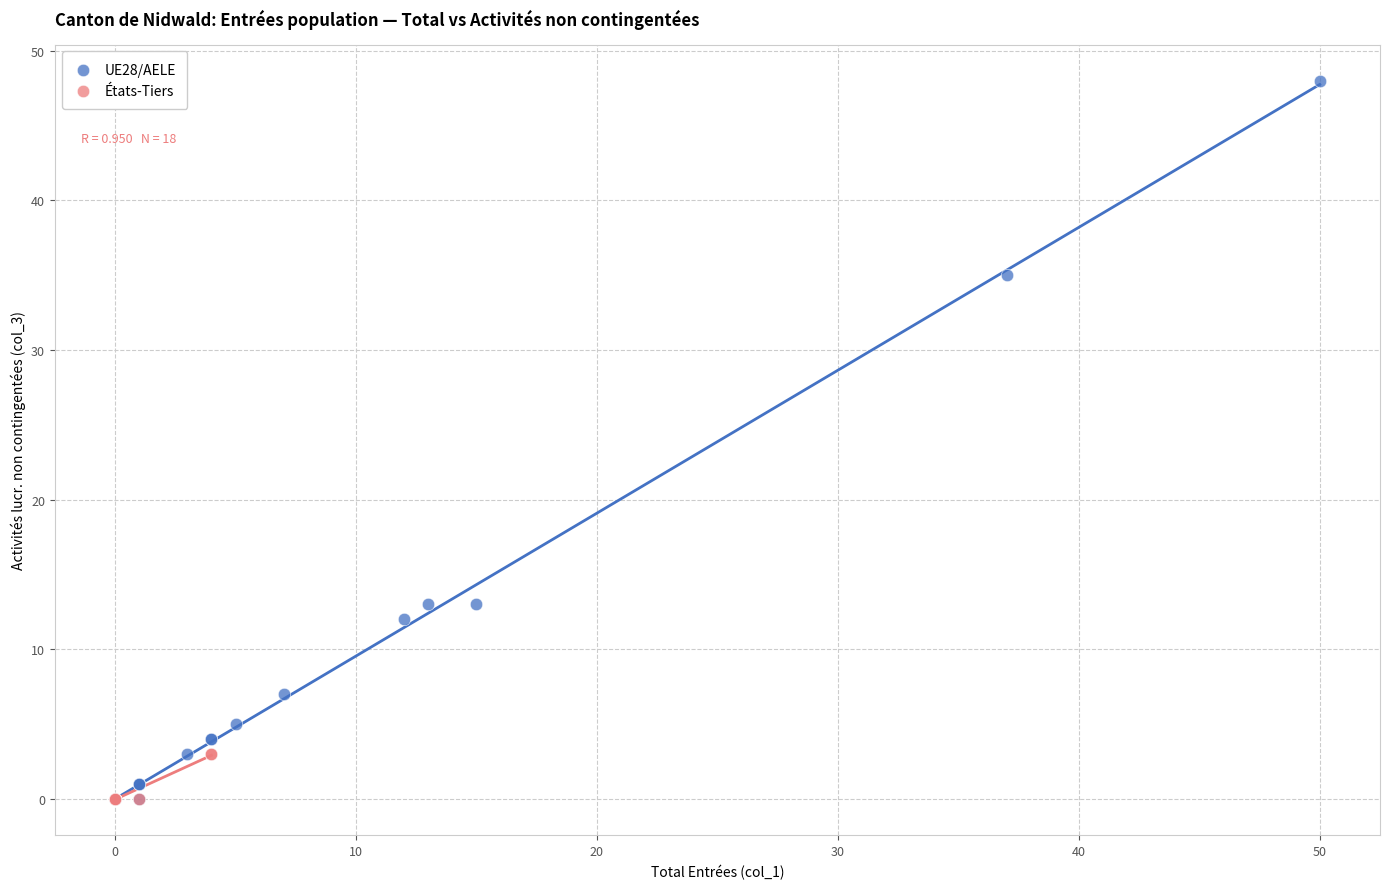

Which series contains the highest Y value?

UE28/AELE